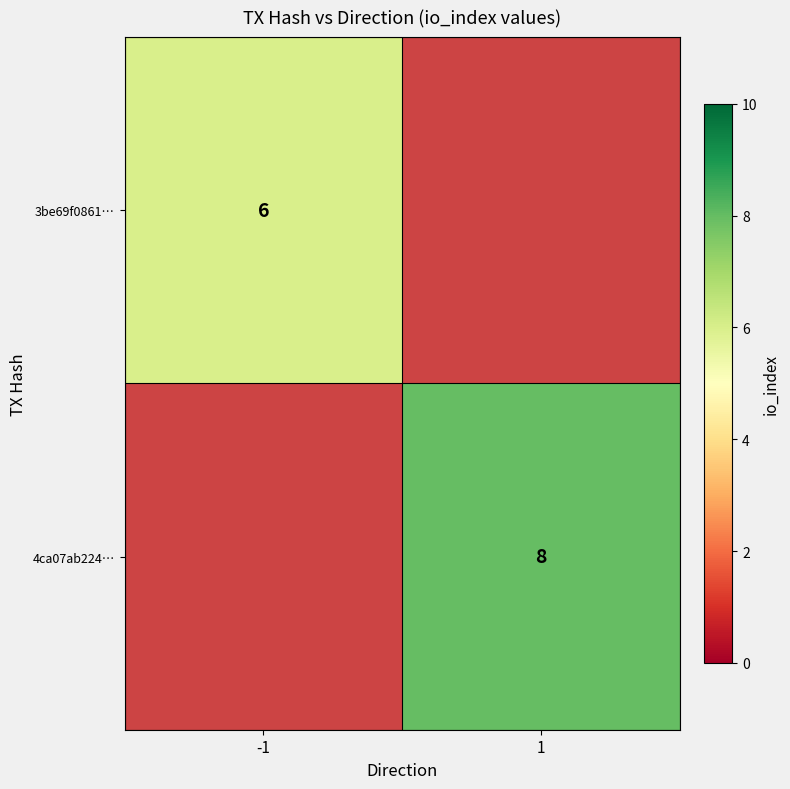

The value of 4ca07ab224… at 1 is 8. True or false?

True